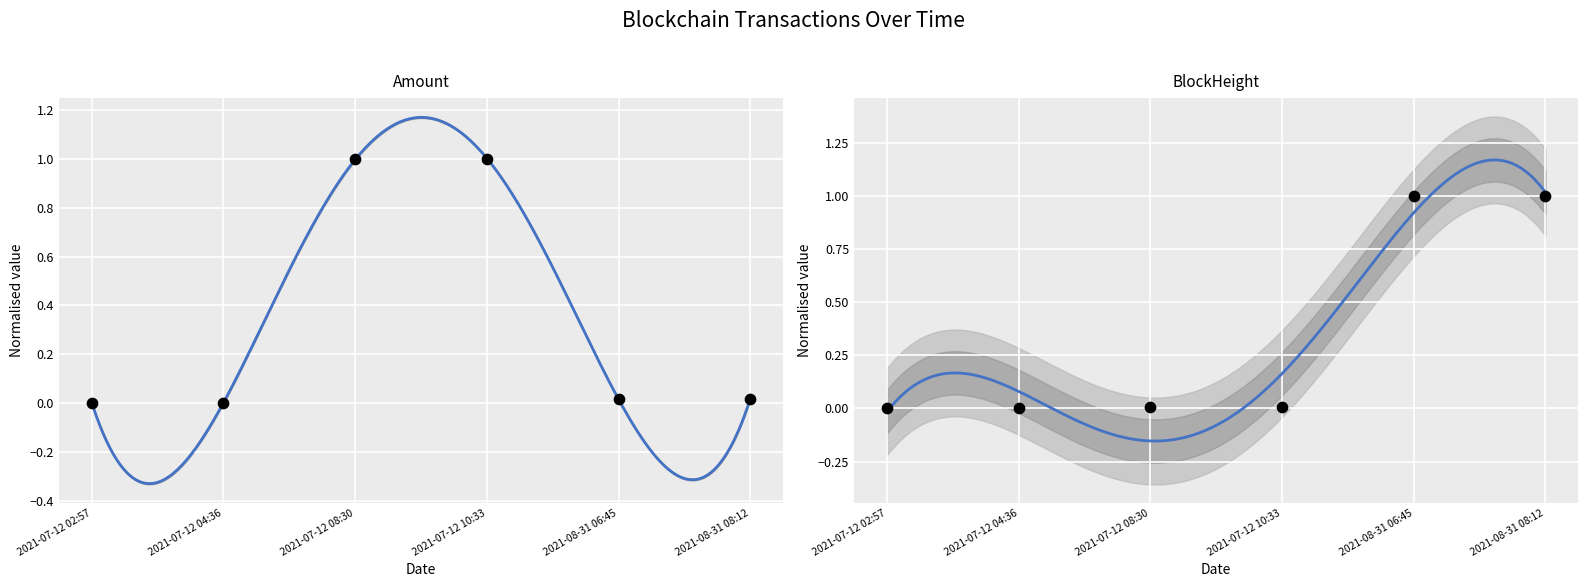

Which series reaches the minimum Y coordinate?

Amount